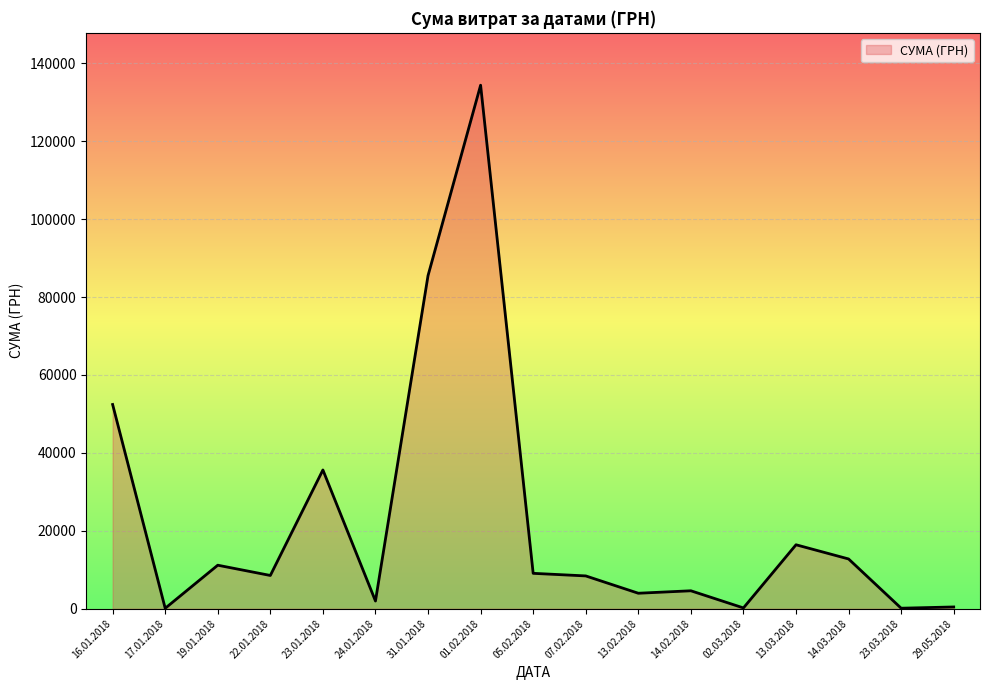

What is the difference between the values at 07.02.2018 and 14.03.2018?

4351.2